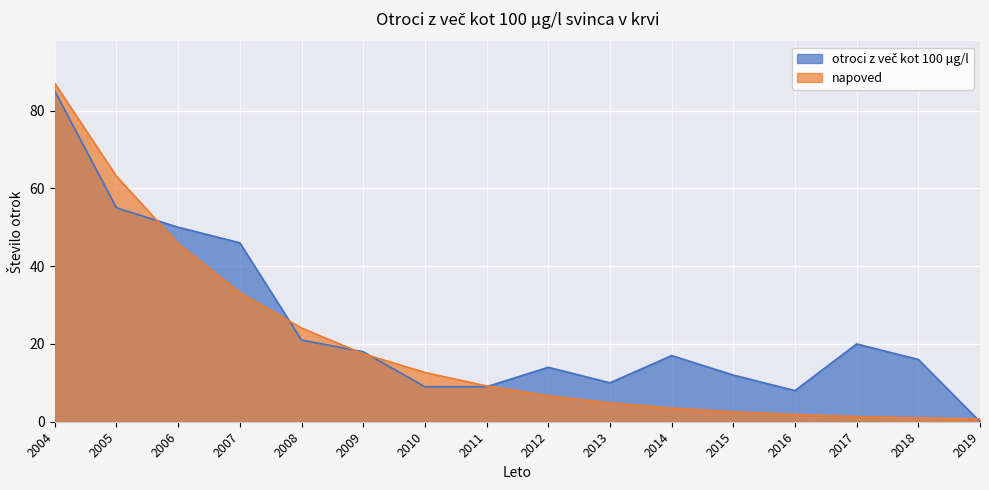

The napoved series shows 30.3 at 2005. True or false?

False